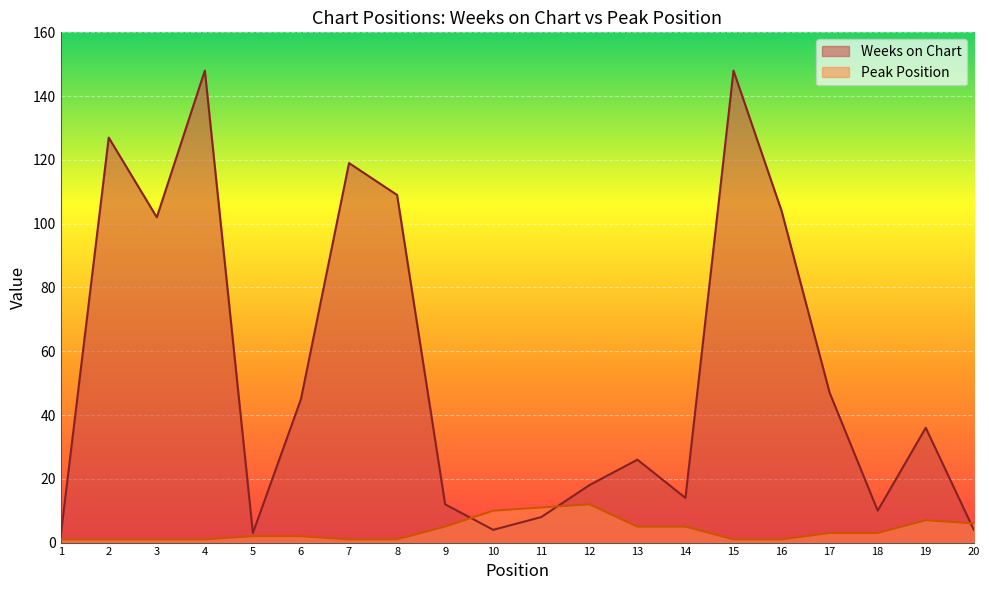

Rank the series by their average value, from lowest to highest.

Peak Position, Weeks on Chart